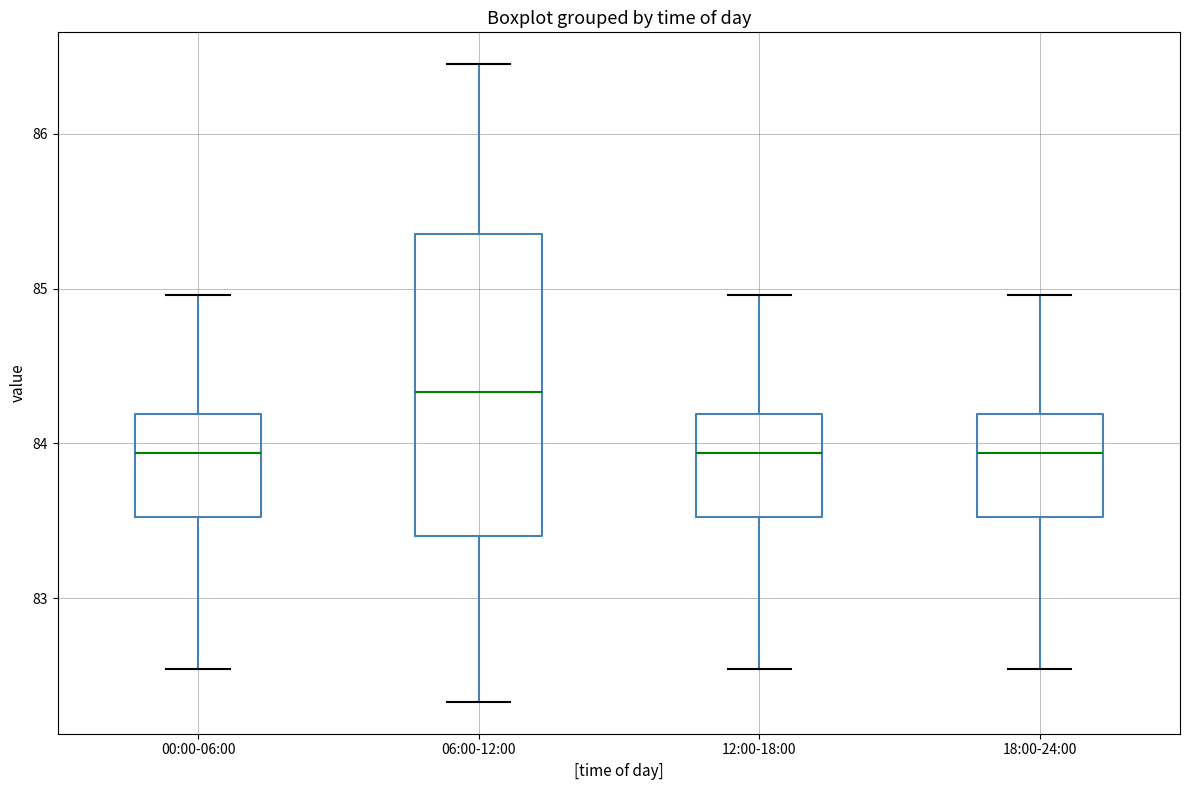

Reading left to right, read every box against the y-axis: the position of its median line, the range the box covers, and the ends of its whiskers. The values are not printed on the chart, so give them approximately, as read against the axis.

00:00-06:00: median 83.9, box 83.5 to 84.2, whiskers 82.5 to 85.0
06:00-12:00: median 84.3, box 83.4 to 85.4, whiskers 82.3 to 86.5
12:00-18:00: median 83.9, box 83.5 to 84.2, whiskers 82.5 to 85.0
18:00-24:00: median 83.9, box 83.5 to 84.2, whiskers 82.5 to 85.0